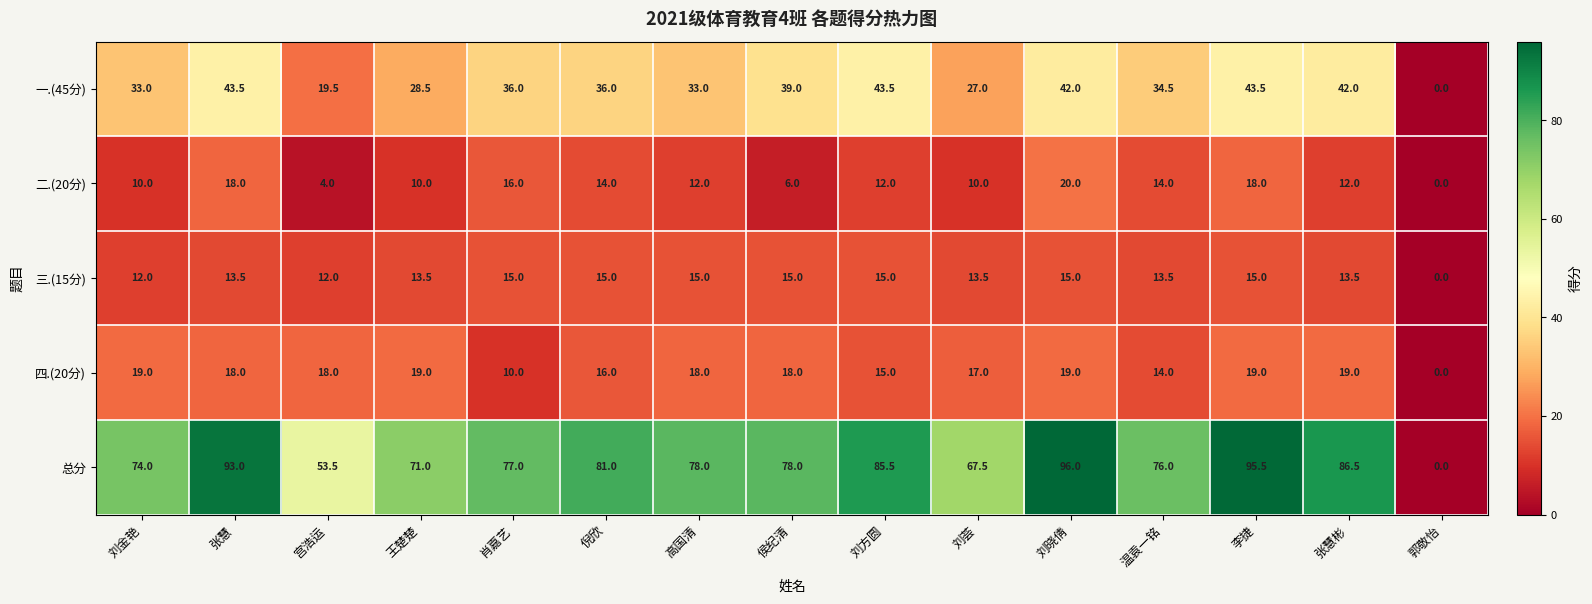

What is the difference between the second highest and second lowest values in the 二.(20分) series?

14.0